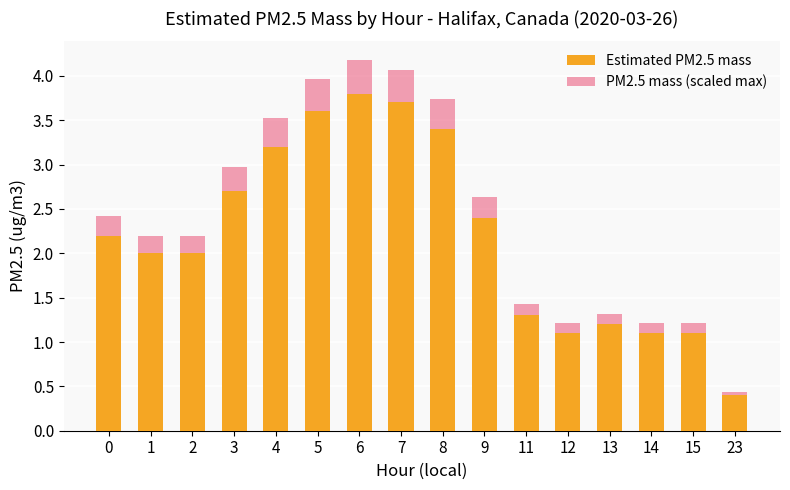

What is the spread (max minus min) of values at 0?

0.2